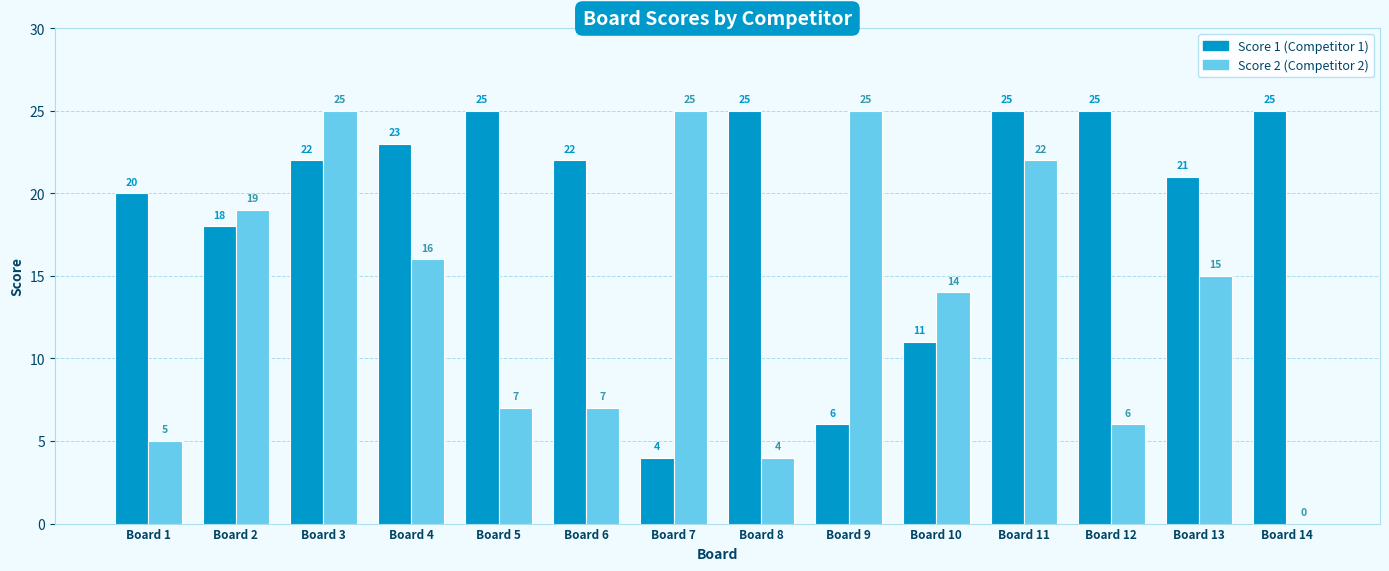

What is the maximum value shown in the chart?

25